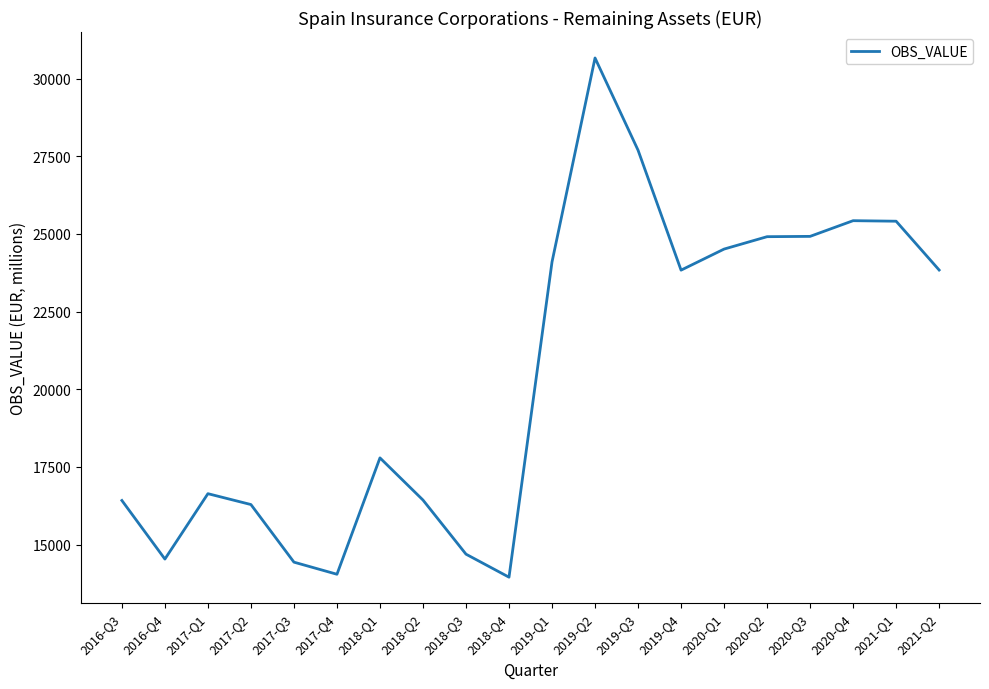

What is the difference between the maximum and second lowest values?

16618